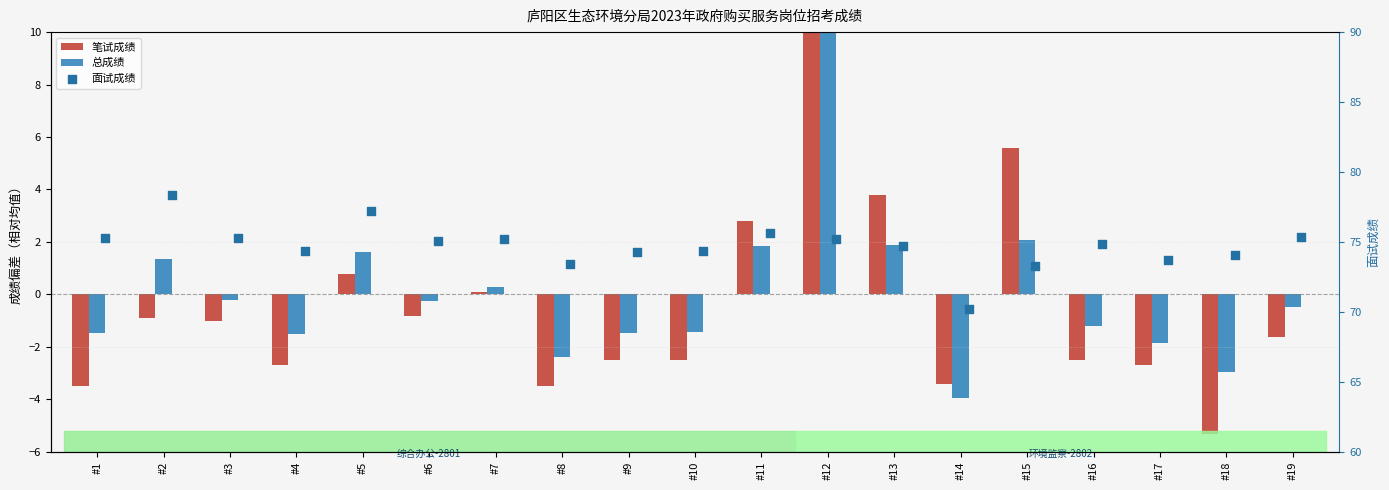

Which series reaches the minimum Y coordinate?

笔试成绩